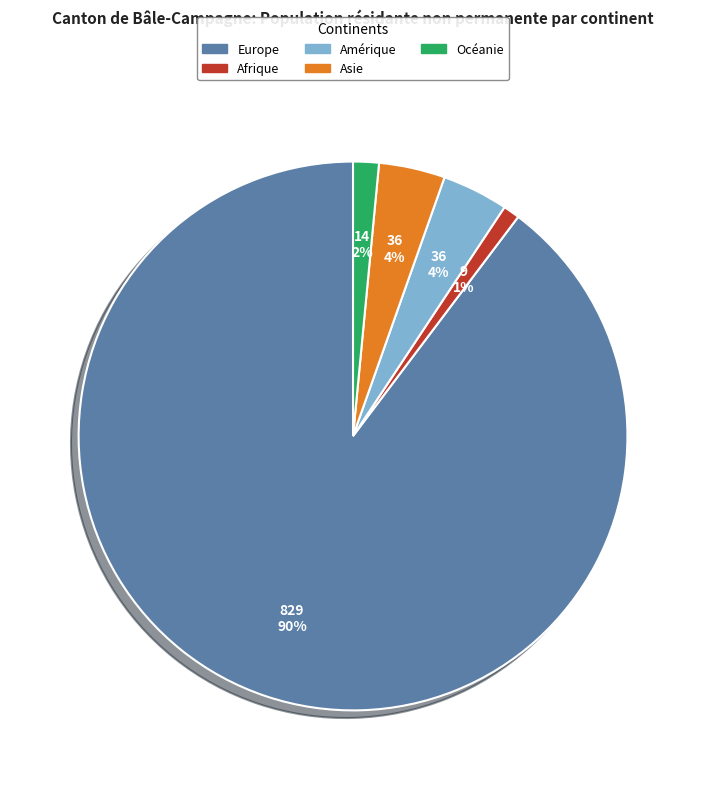

Count the number of slices in the pie.

5